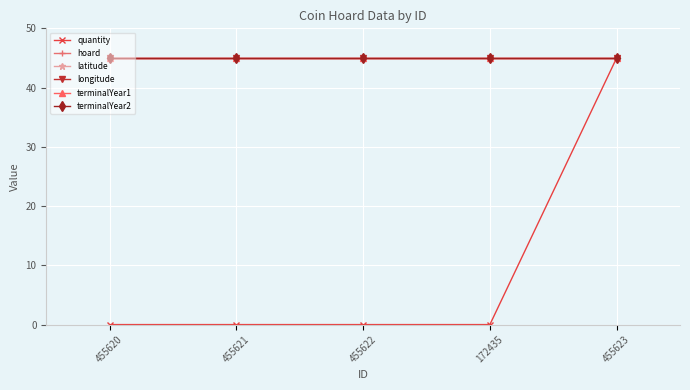

What is the label of the 4th point from the right?

455621